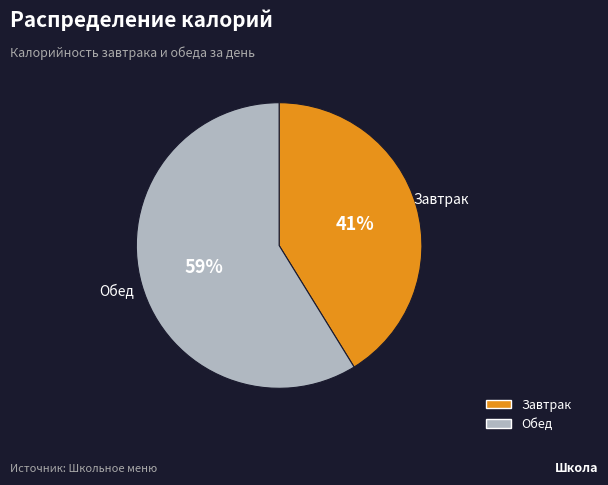

What is the ratio of the value at Завтрак to the value at Обед?

0.7